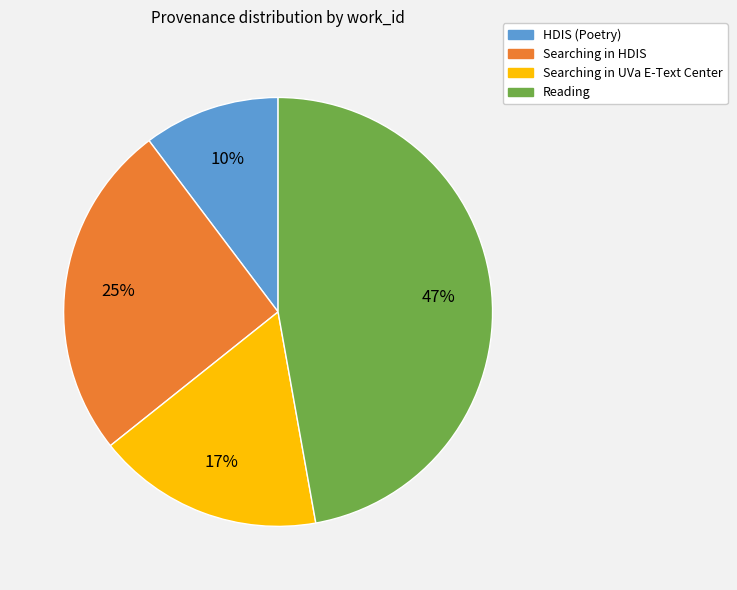

To the nearest percent, what is the difference between the largest and smallest slice percentages?

37%